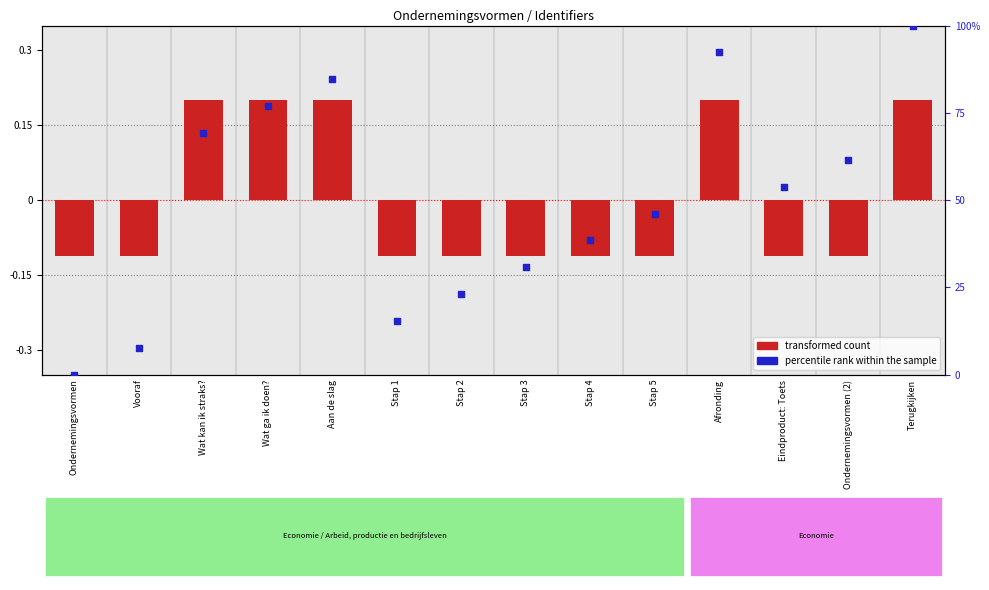

Which series has the largest total across all categories?

percentile rank within the sample